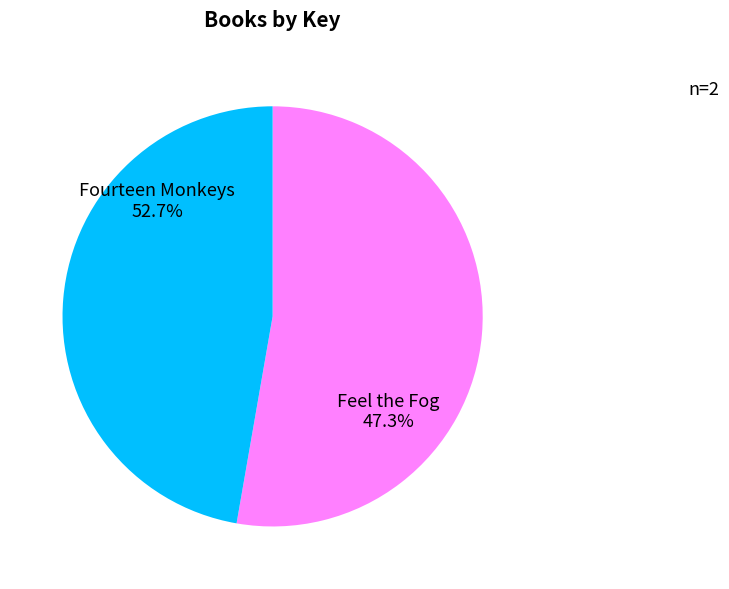

Is it true that Feel the Fog (147309271) is 47% of the pie?

True